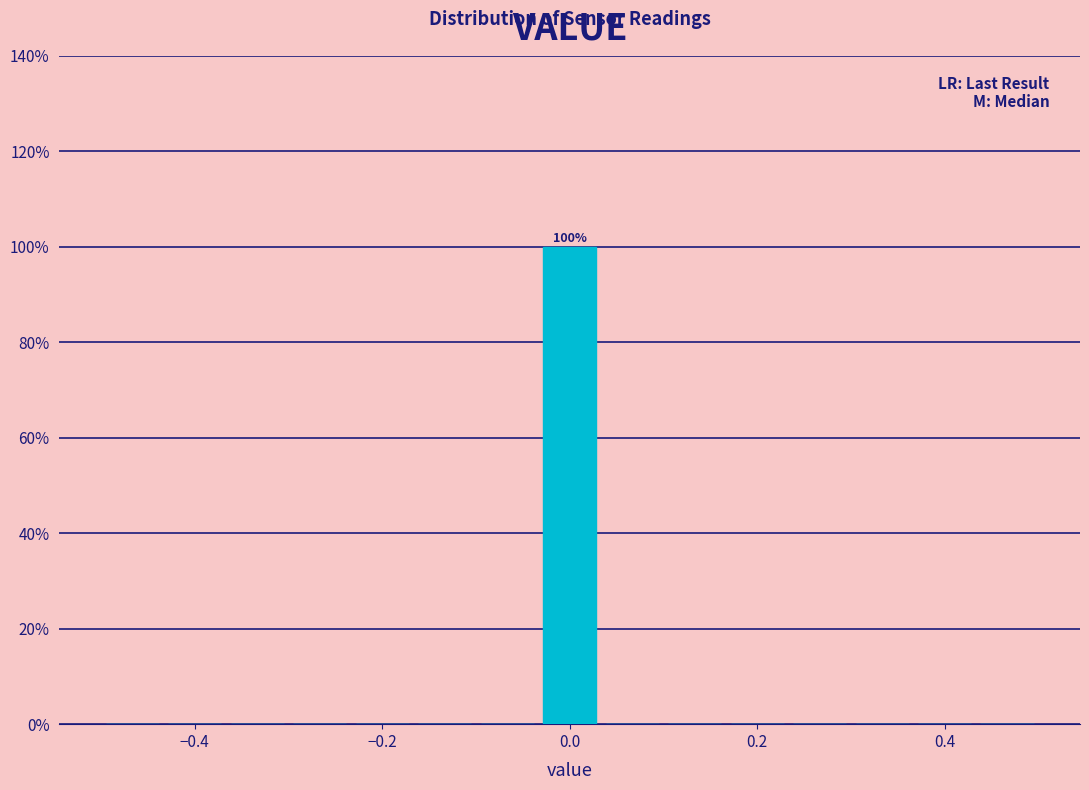

Around what value on the x-axis is the tallest bar? Give the approximate position of its centre, as read against the axis.

0.00